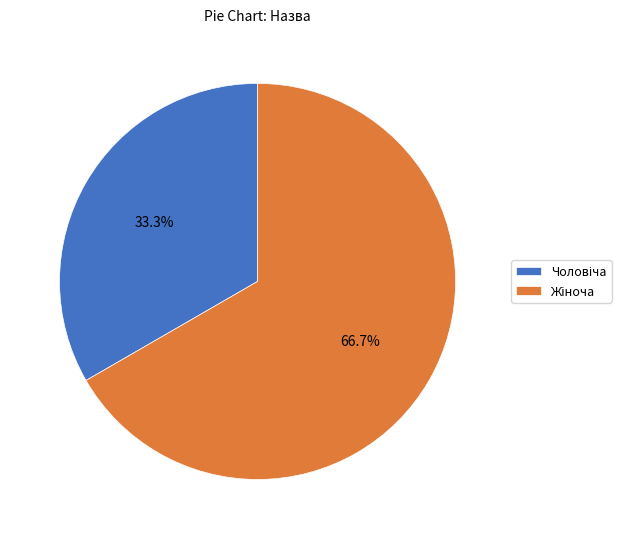

Is there a majority slice in this chart?

Yes